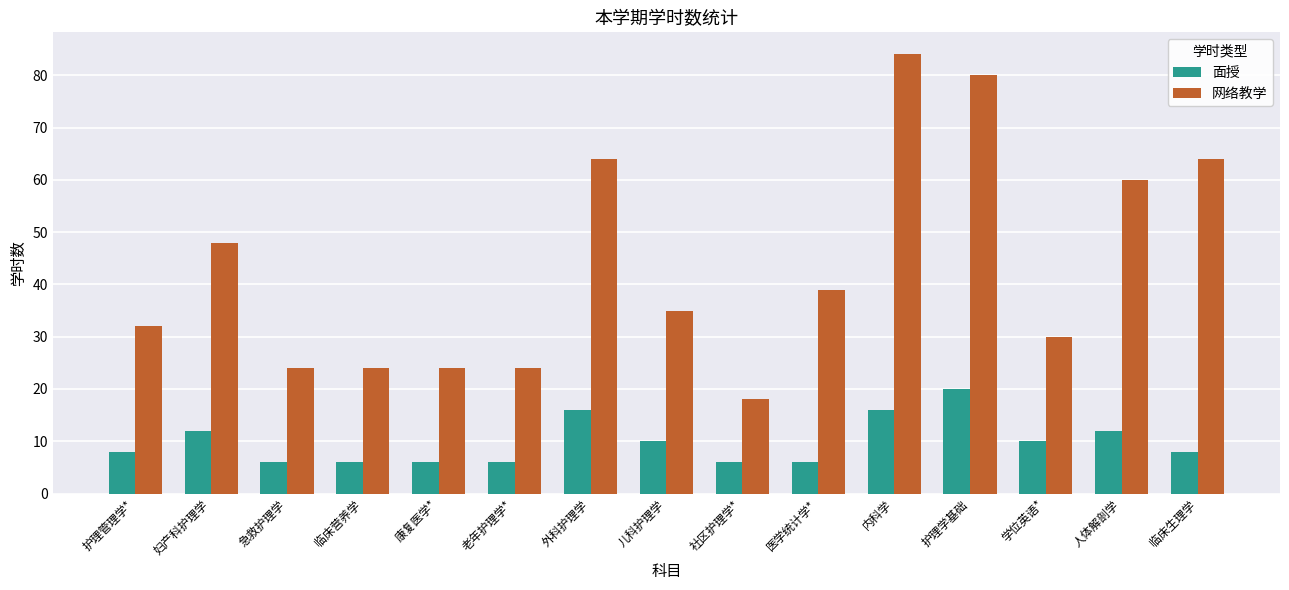

What is the value of the 面授 bar at the 8th from the left?

10